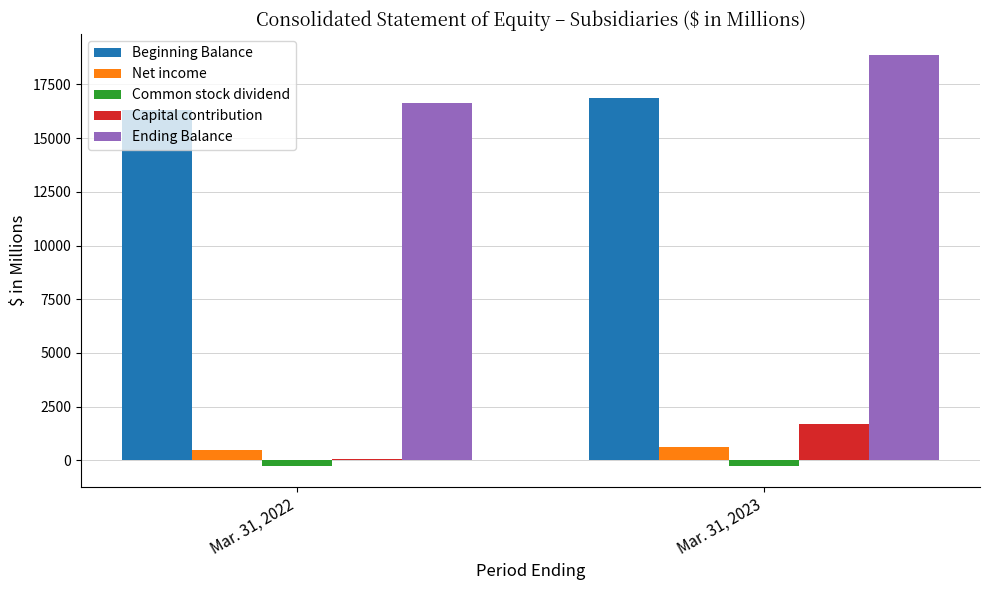

Which series has the largest total across all categories?

Ending Balance